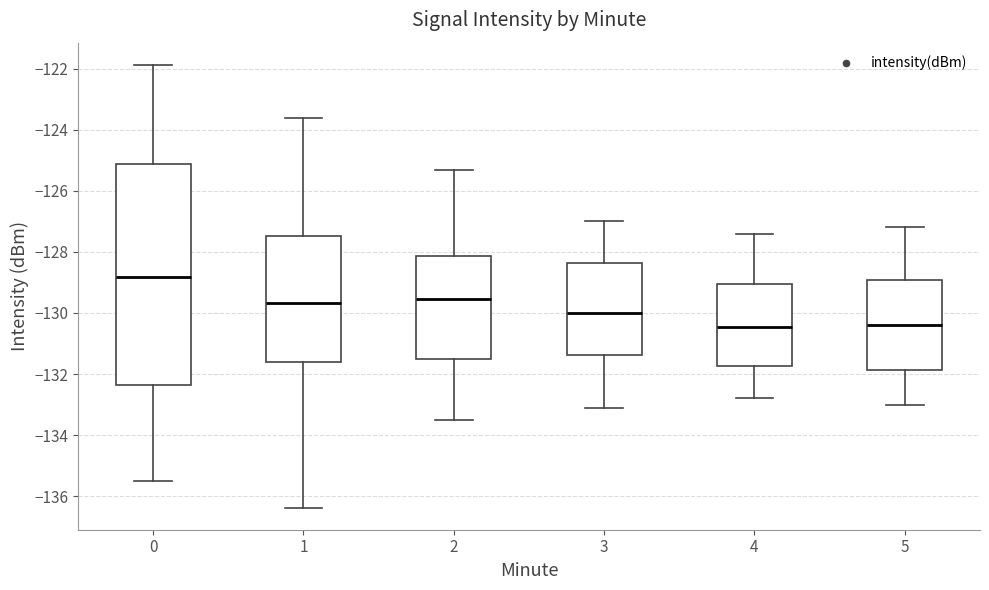

Reading left to right, read every box against the y-axis: the position of its median line, the range the box covers, and the ends of its whiskers. The values are not printed on the chart, so give them approximately, as read against the axis.

0: median -128.8, box -132.4 to -125.2, whiskers -135.6 to -121.8
1: median -129.6, box -131.6 to -127.4, whiskers -136.4 to -123.6
2: median -129.6, box -131.4 to -128.2, whiskers -133.4 to -125.2
3: median -130.0, box -131.4 to -128.4, whiskers -133.0 to -127.0
4: median -130.4, box -131.8 to -129.0, whiskers -132.8 to -127.4
5: median -130.4, box -131.8 to -129.0, whiskers -133.0 to -127.2